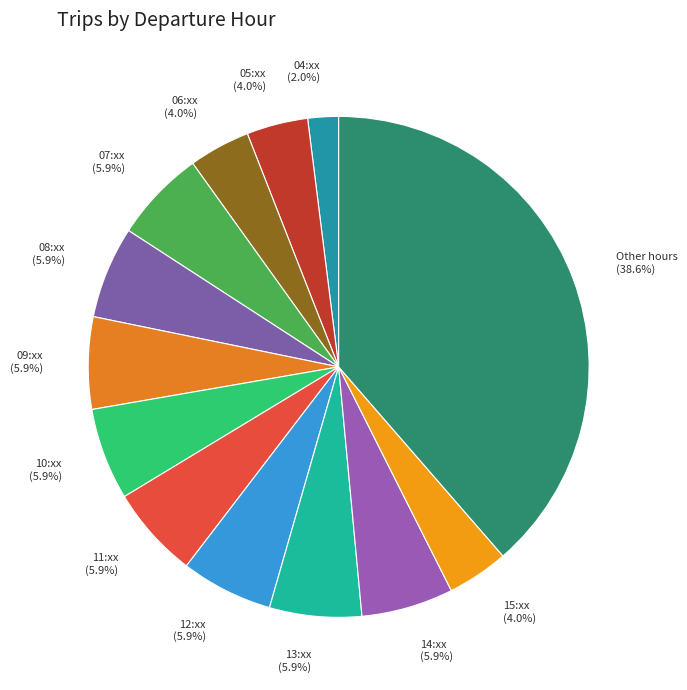

How many segments does this pie chart have?

13